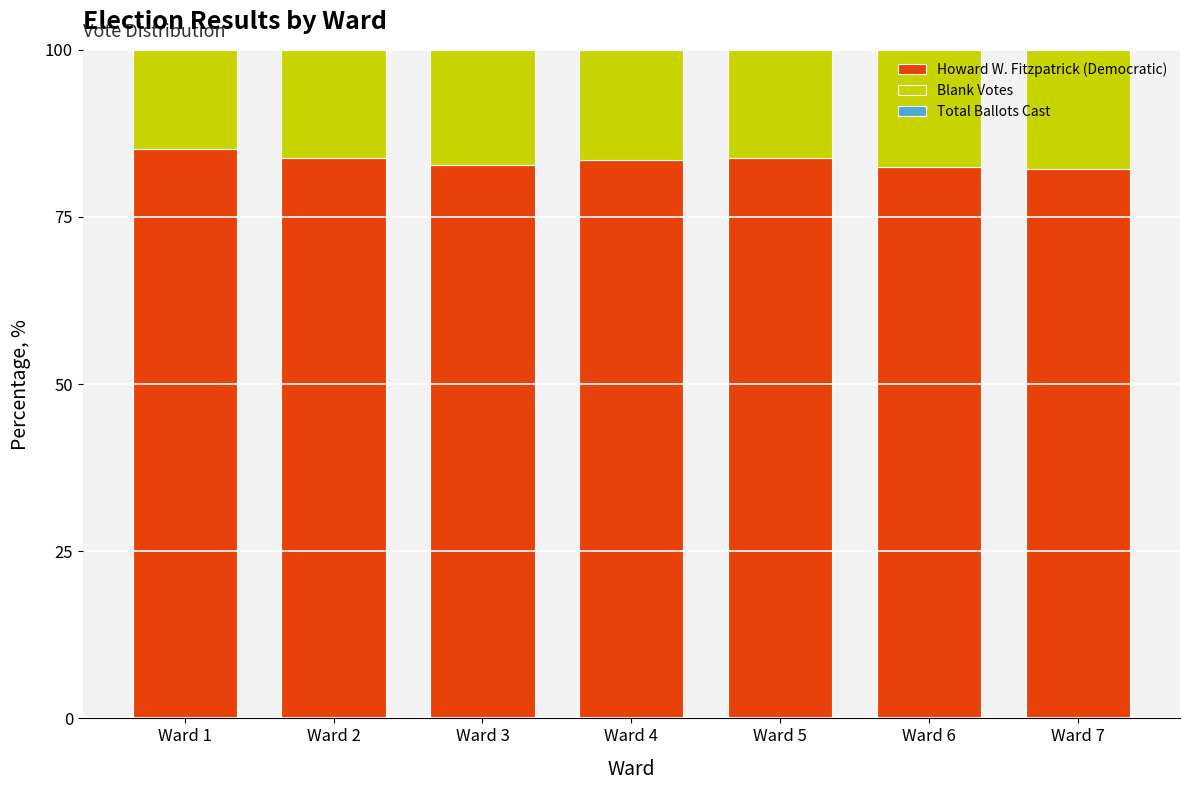

What is the maximum value for Howard W. Fitzpatrick (Democratic)?

85.2